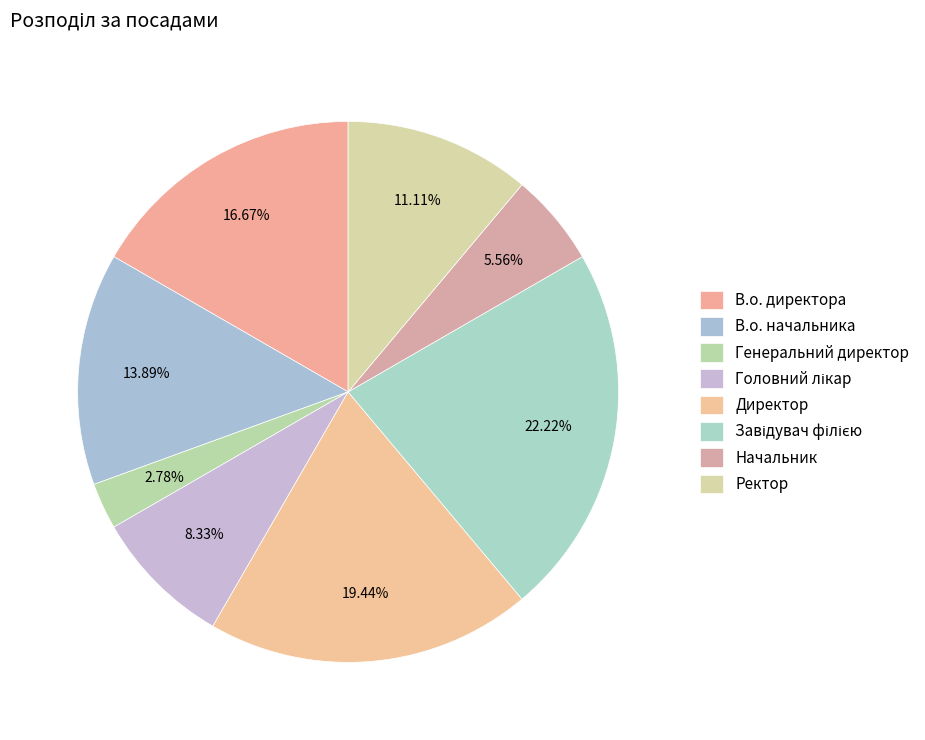

What is the smallest slice in the pie chart?

Генеральний директор